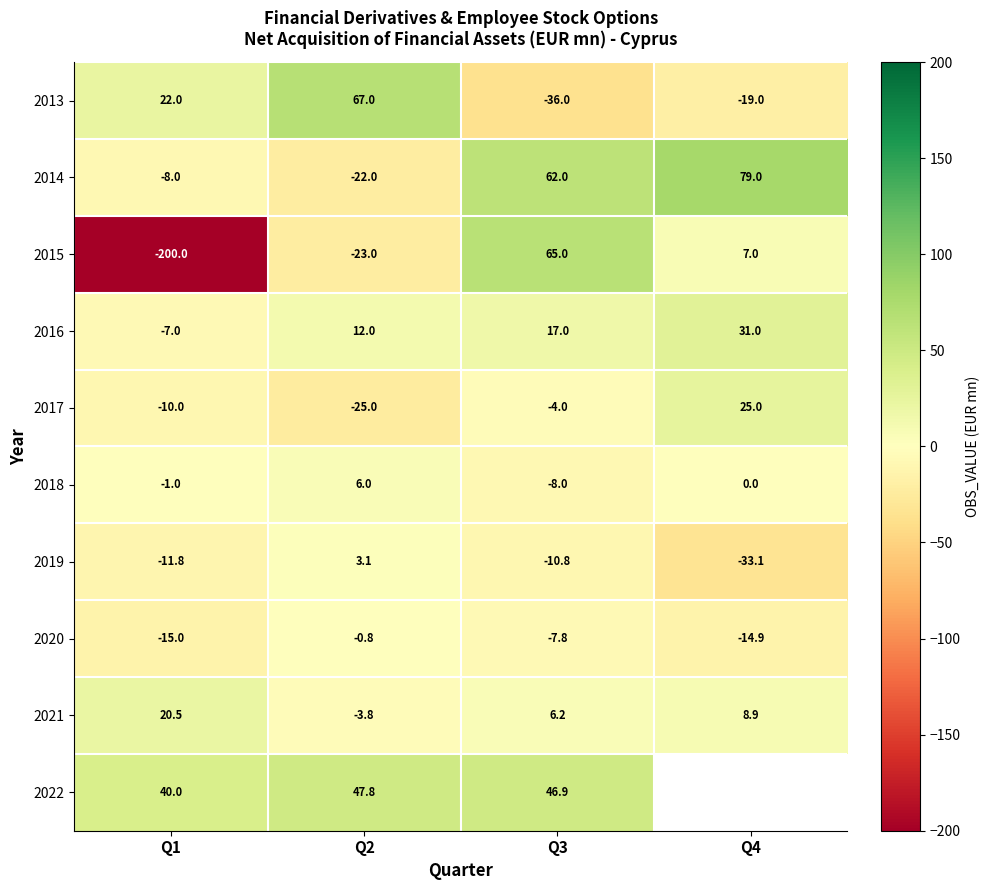

Is it true that 2020 equals -11.0 at Q3?

False